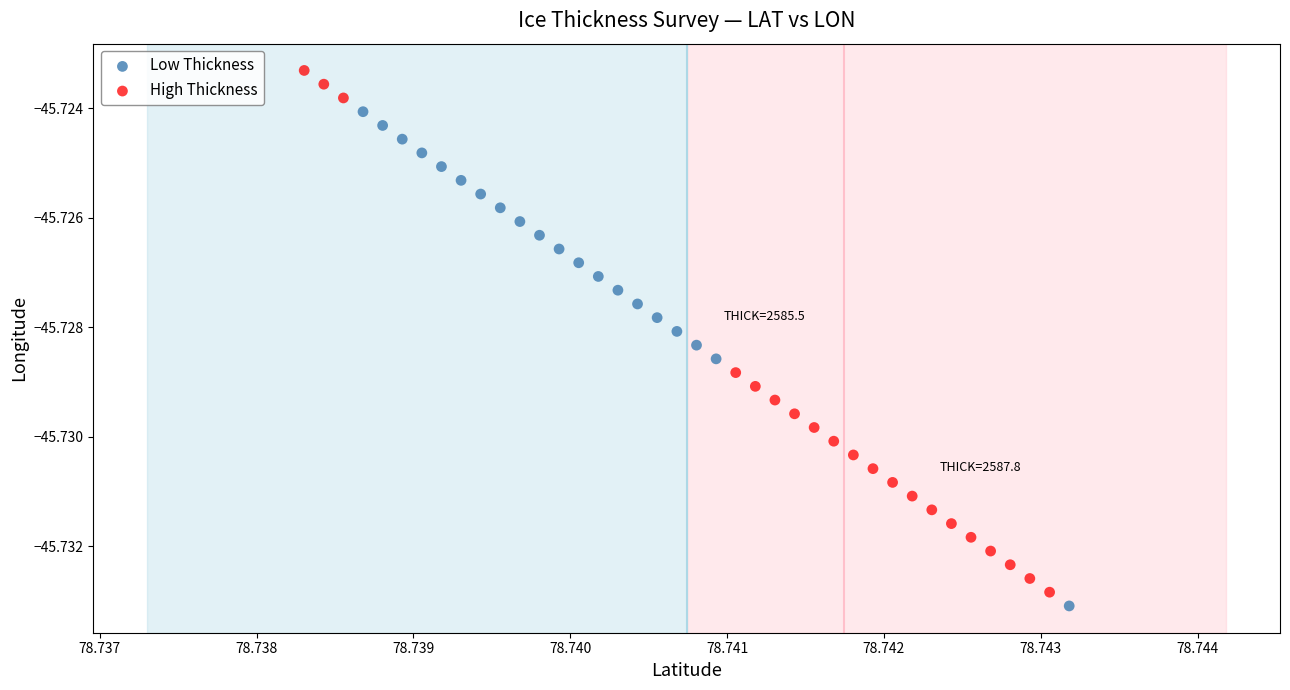

Which series has the largest Y range (max minus min)?

High Thickness